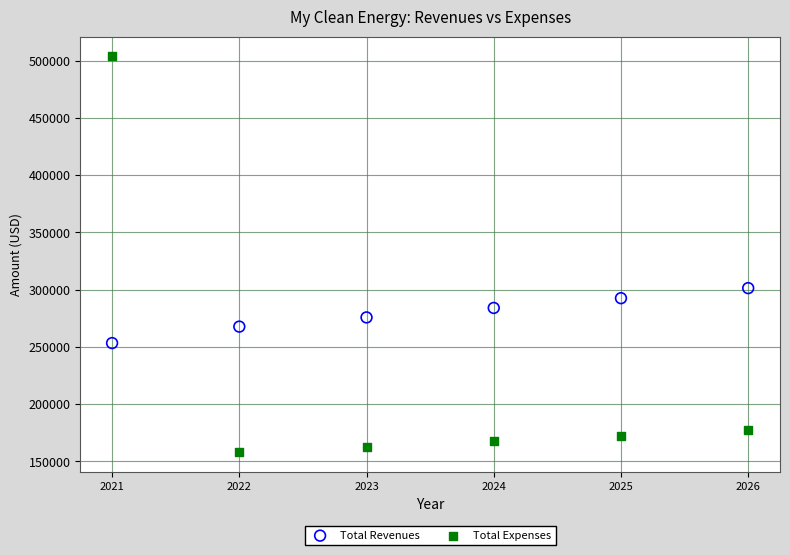

In the Total Expenses series, what Y value is closest to 330718?

177719.8